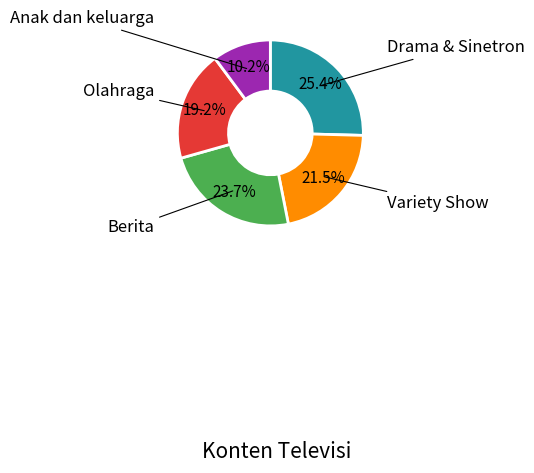

What is the ratio of the value at Variety Show to the value at Anak dan keluarga?

2.1